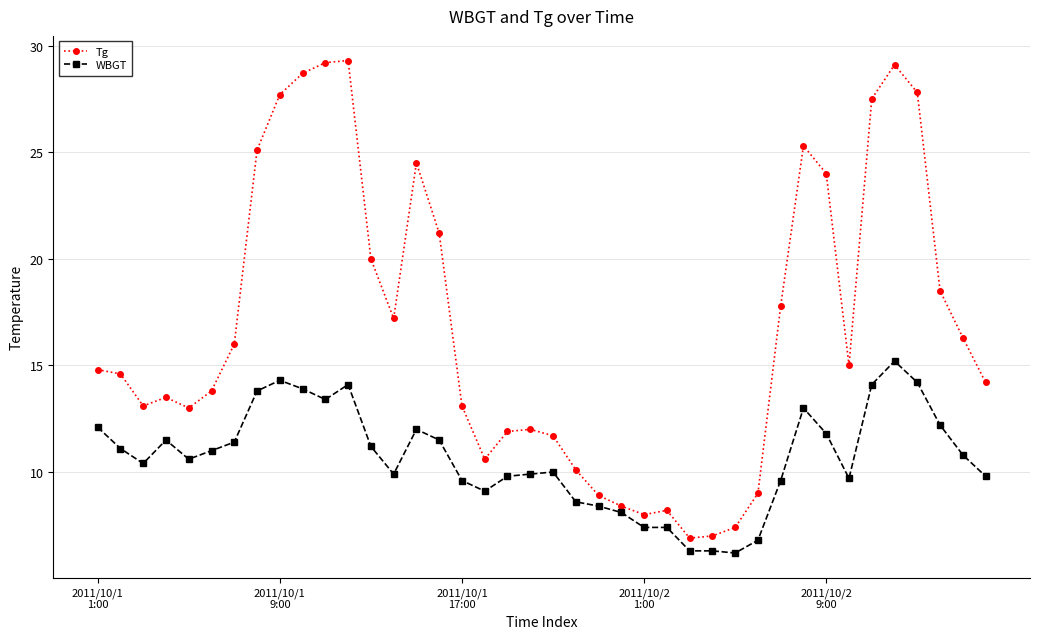

True or false: WBGT has more than 2 interior local peaks.

True